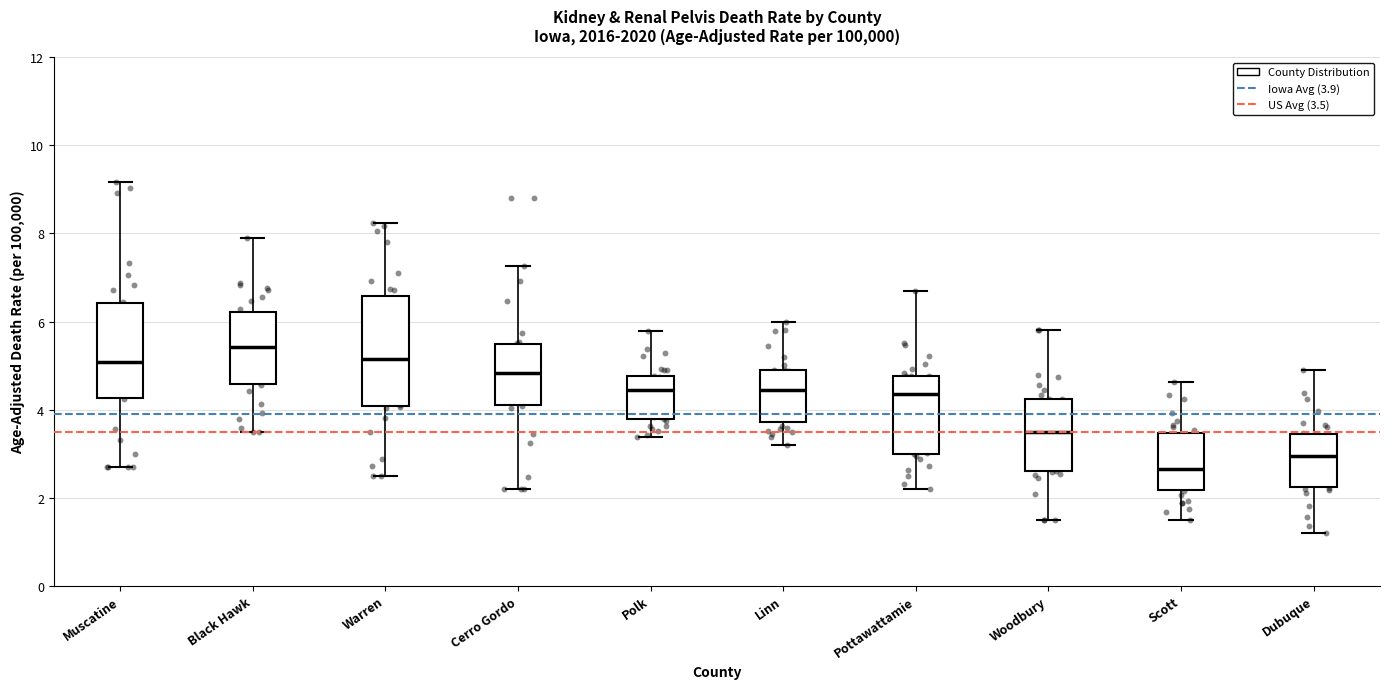

Where does the lower whisker of the box for Muscatine end on the y-axis? The values are not printed on the chart, so give them approximately, as read against the axis.

2.8